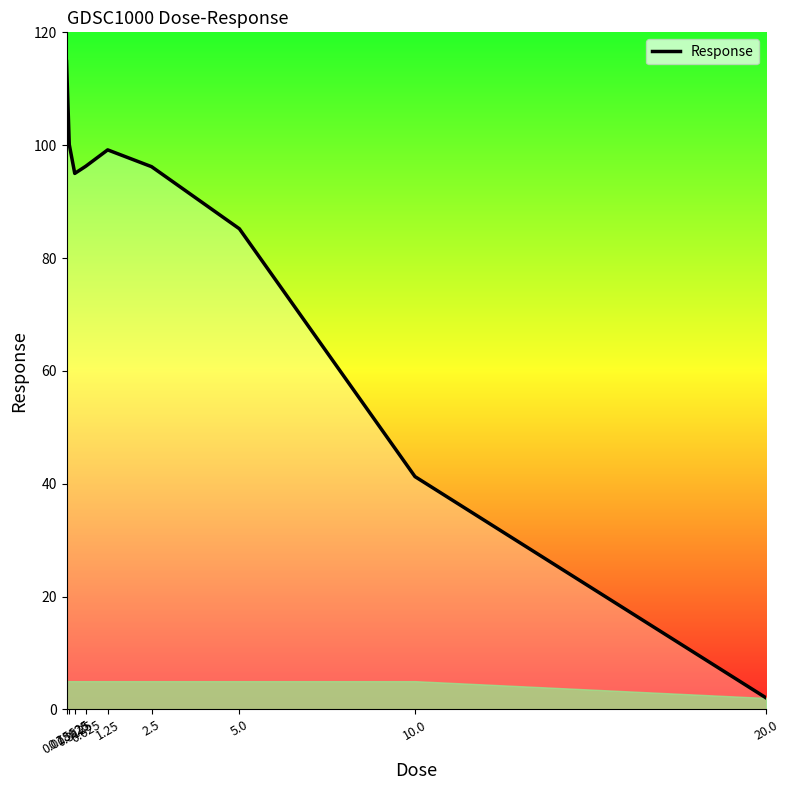

What is the maximum value shown in the chart?

114.8